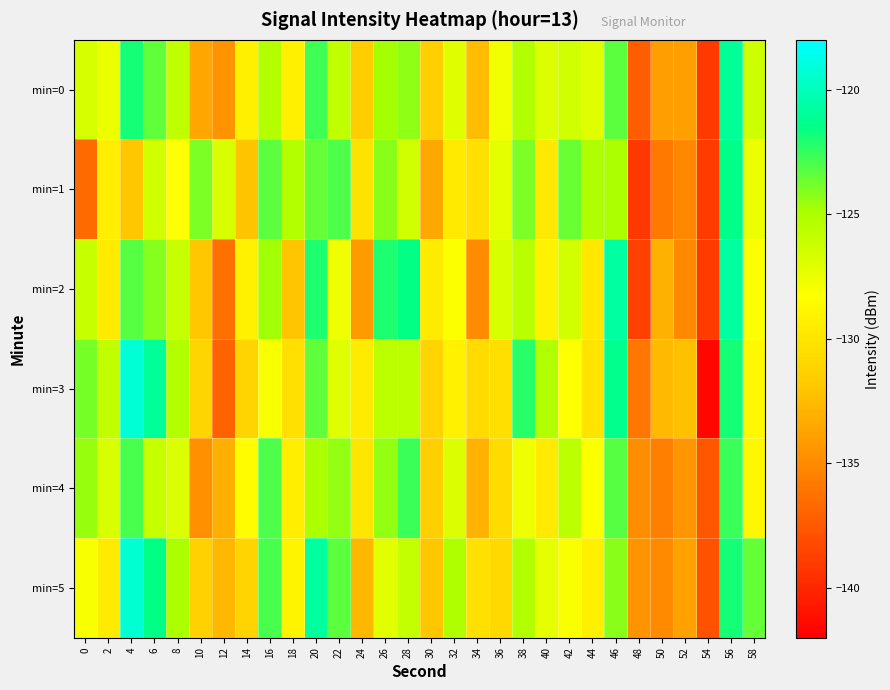

Between 58 and 44, which is larger?

58